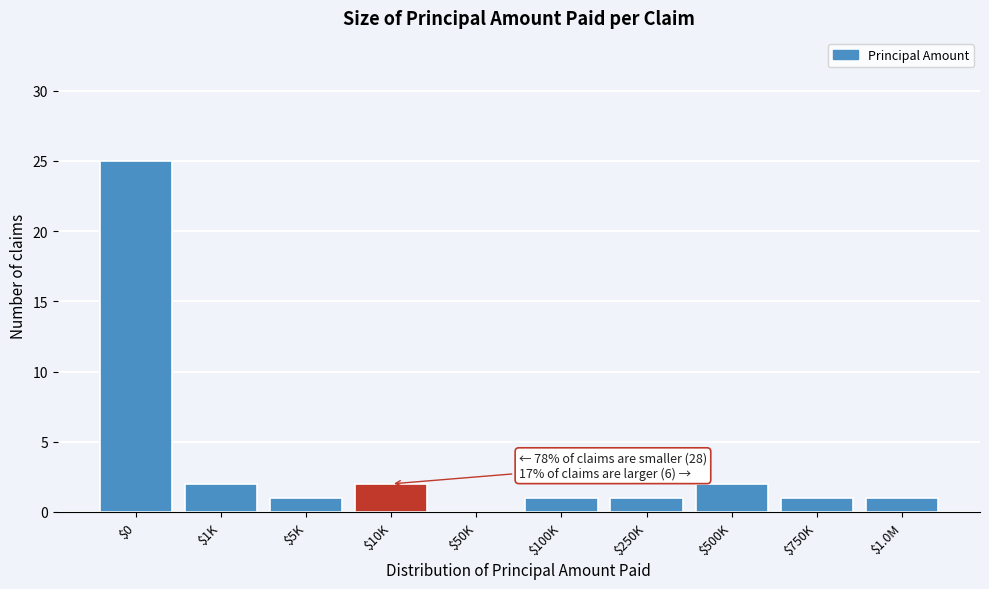

What is the greatest value displayed?

25